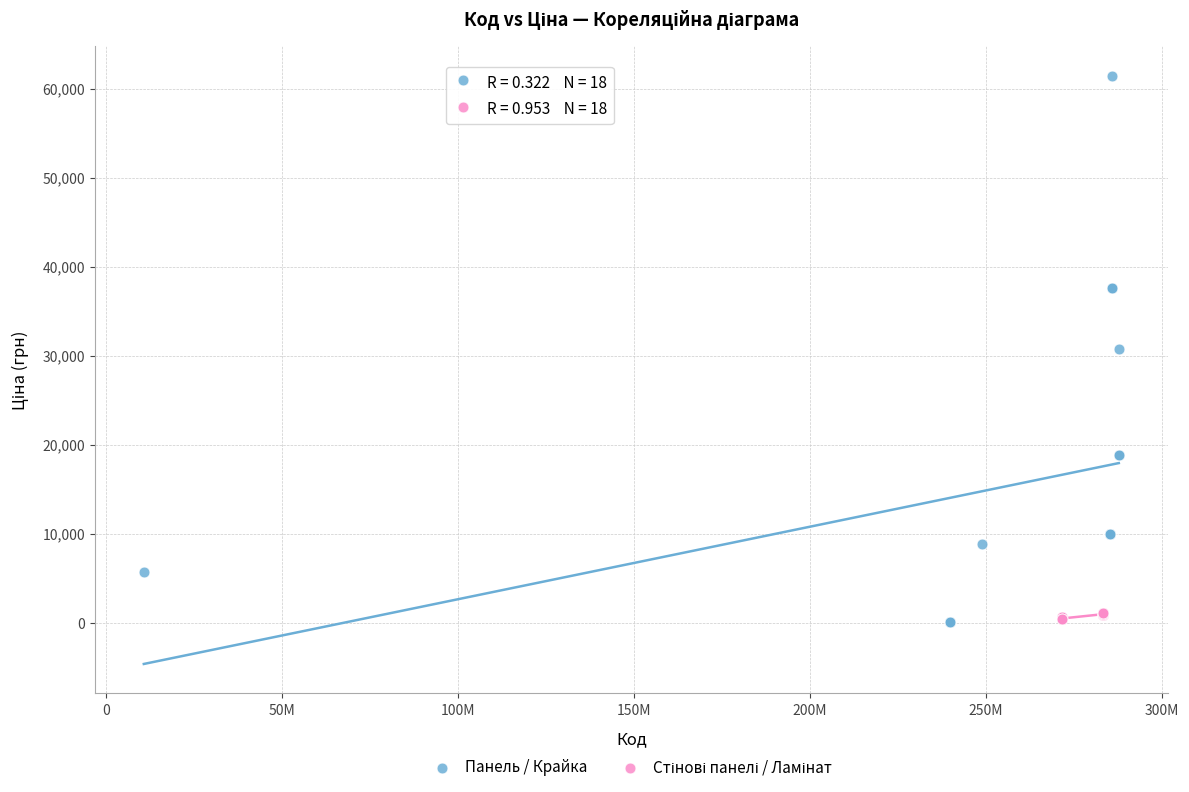

Which series contains the highest Y value?

Панель / Крайка